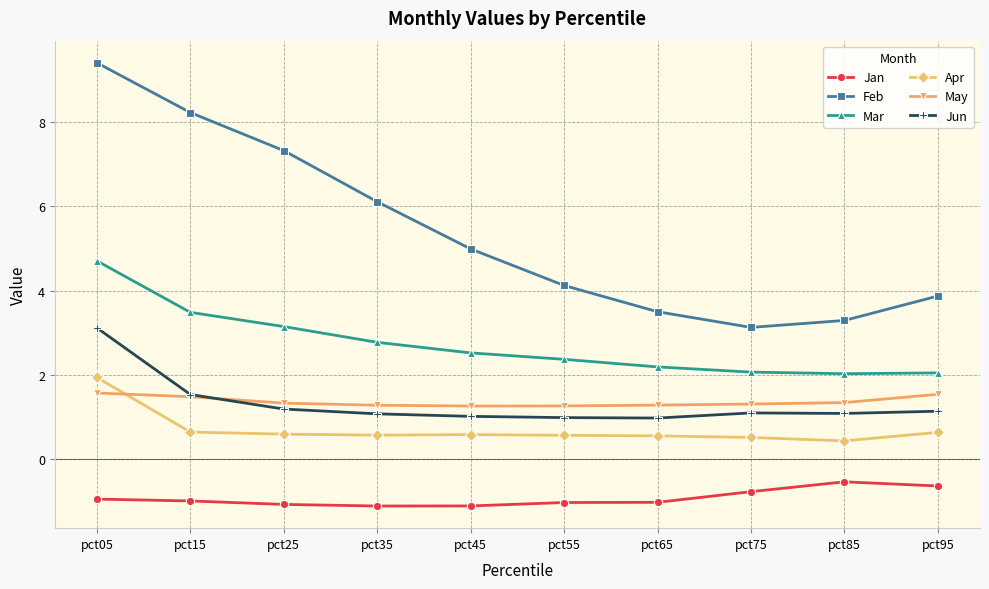

Is it true that May equals 1.3 at pct75?

True